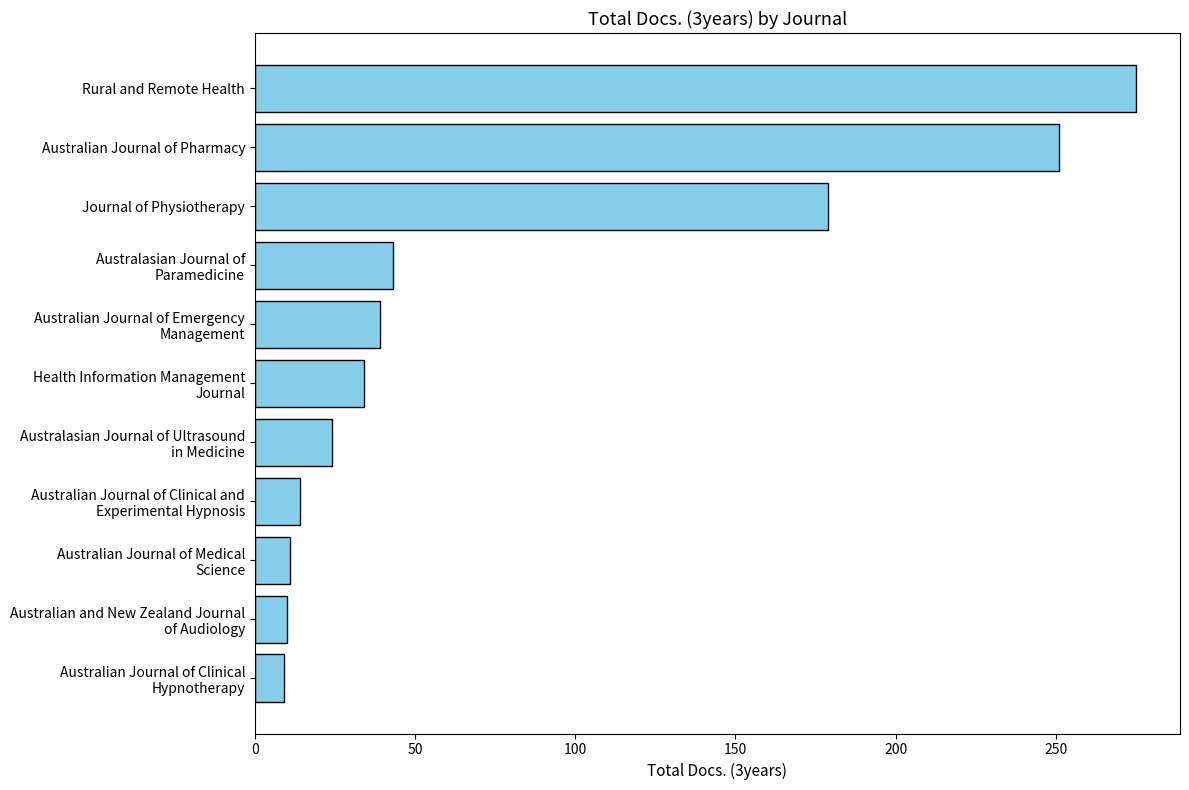

What is the greatest value displayed?

275